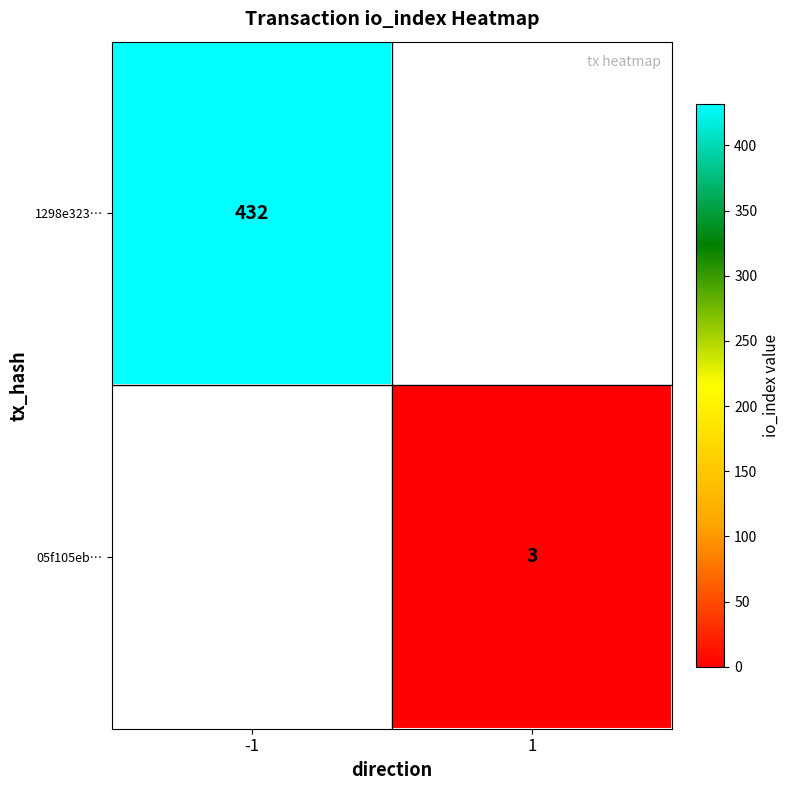

The value of 05f105eb… at 1 is 3. True or false?

True